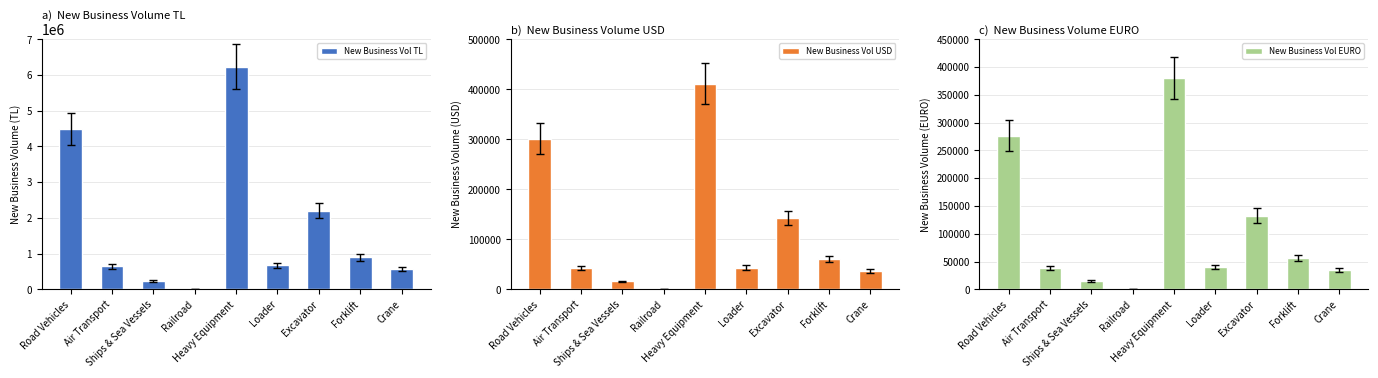

What are all the series names shown in the legend?

New Business Vol TL, New Business Vol USD, New Business Vol EURO